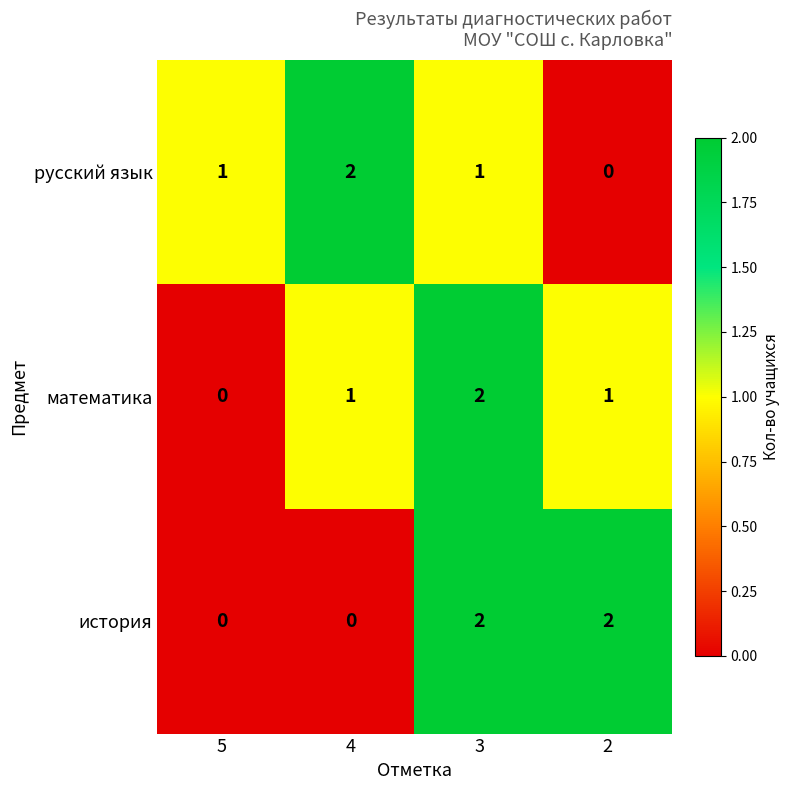

What is the total value across all series at 2?

3